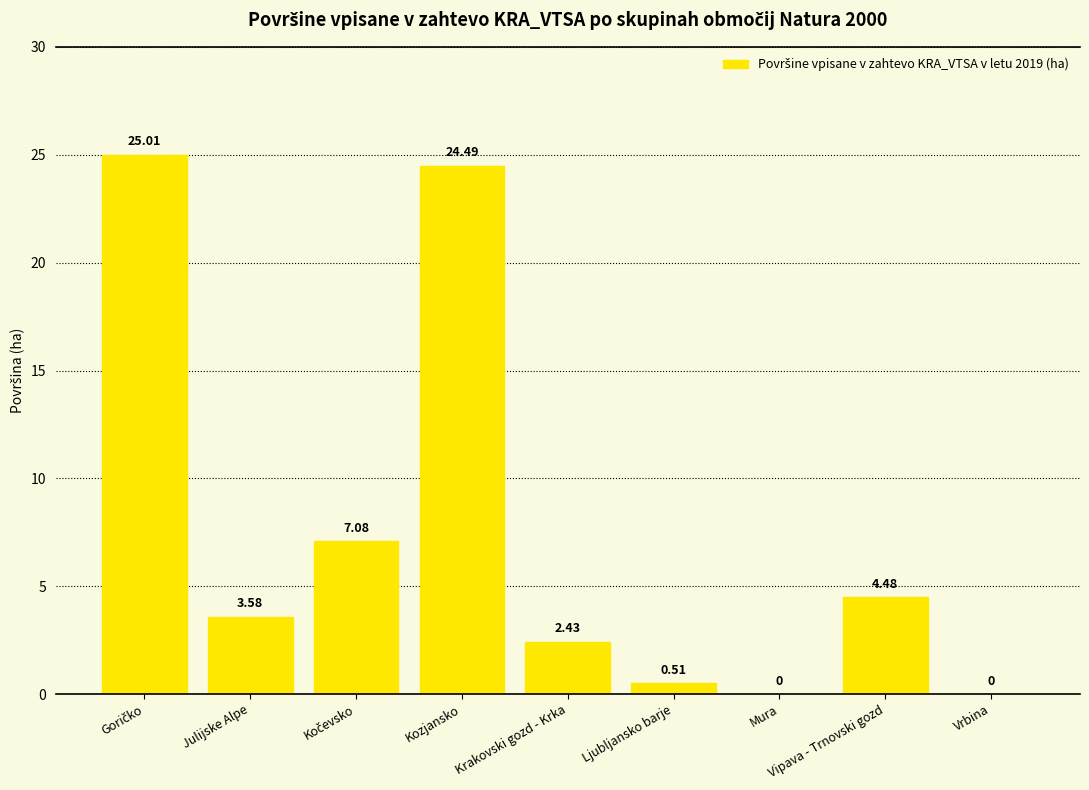

True or false: the data shows 1.0 at Julijske Alpe.

False